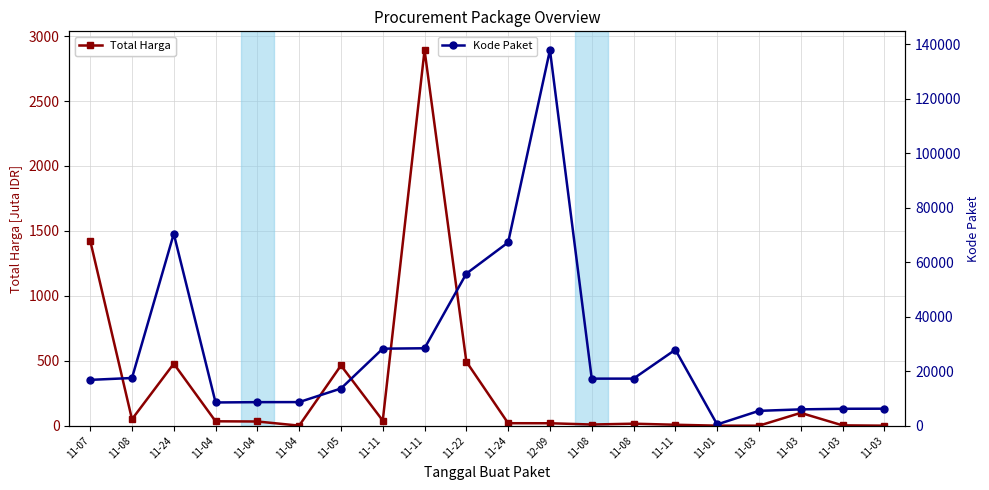

Is it true that Kode Paket equals 28156.1 at 11-08?

False